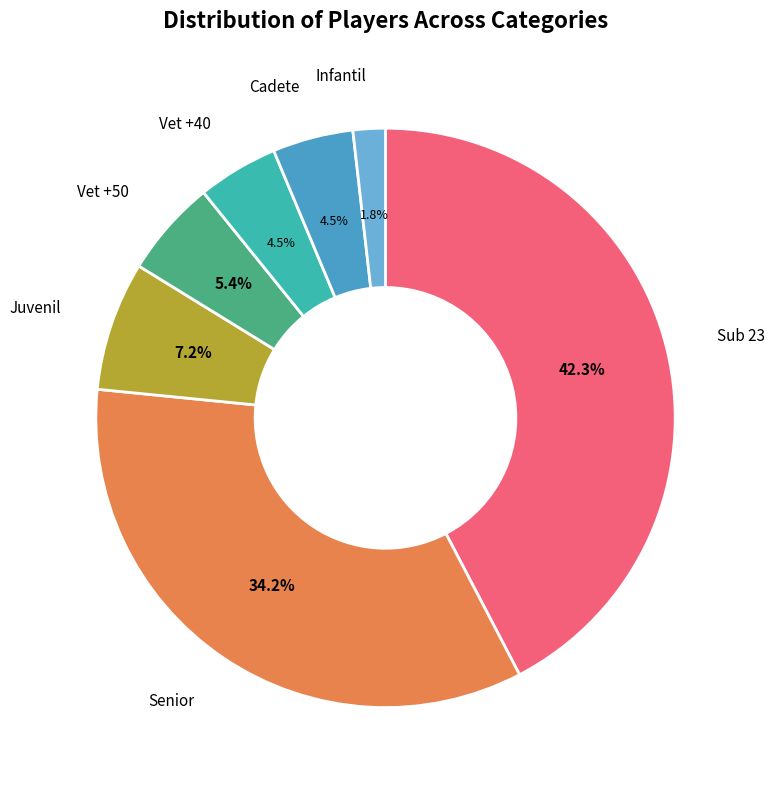

Rank the categories by value from highest to lowest.

Sub 23, Senior, Juvenil, Vet +50, Vet +40, Cadete, Infantil